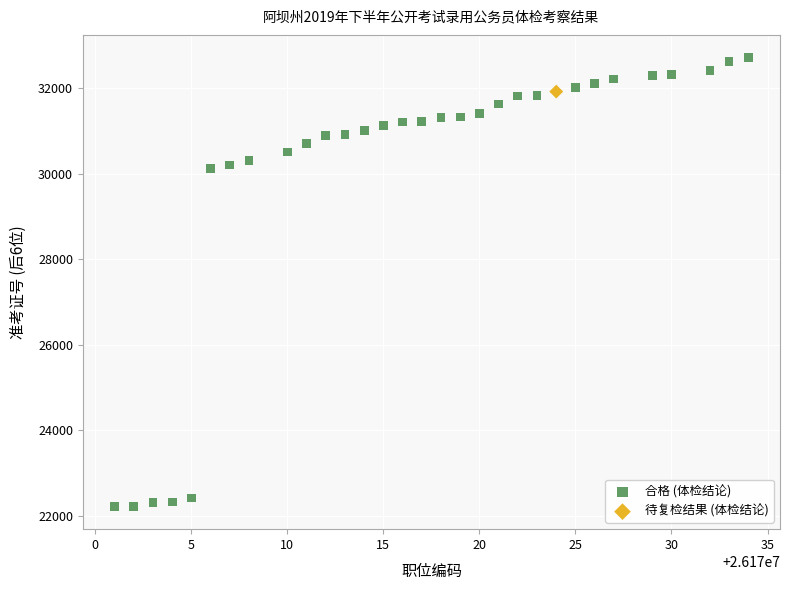

What are all the series names shown in the legend?

合格 (体检结论), 待复检结果 (体检结论)